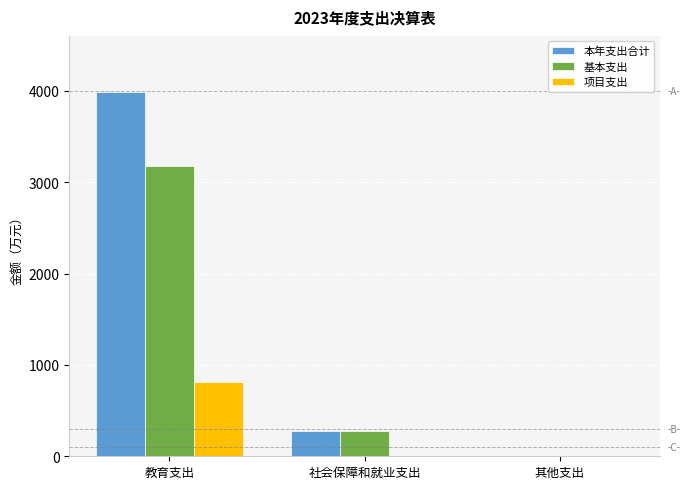

Which series changed the most between 教育支出 and 其他支出?

本年支出合计